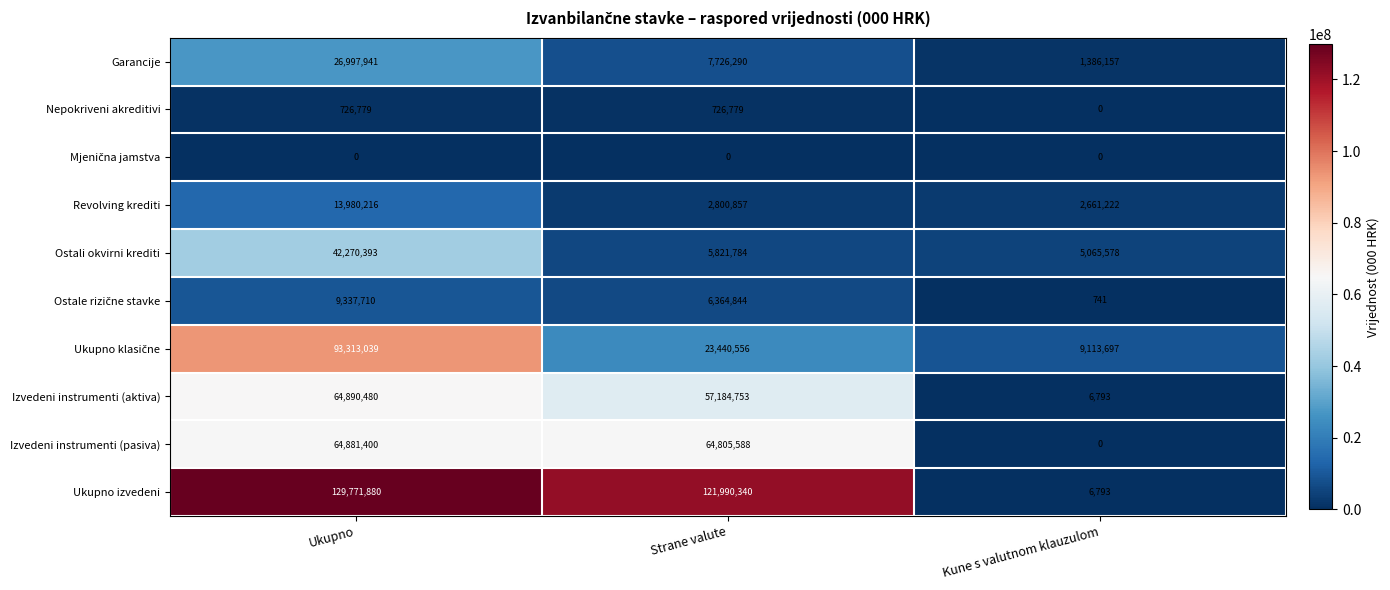

Which series has the largest range (max minus min)?

Ukupno izvedeni